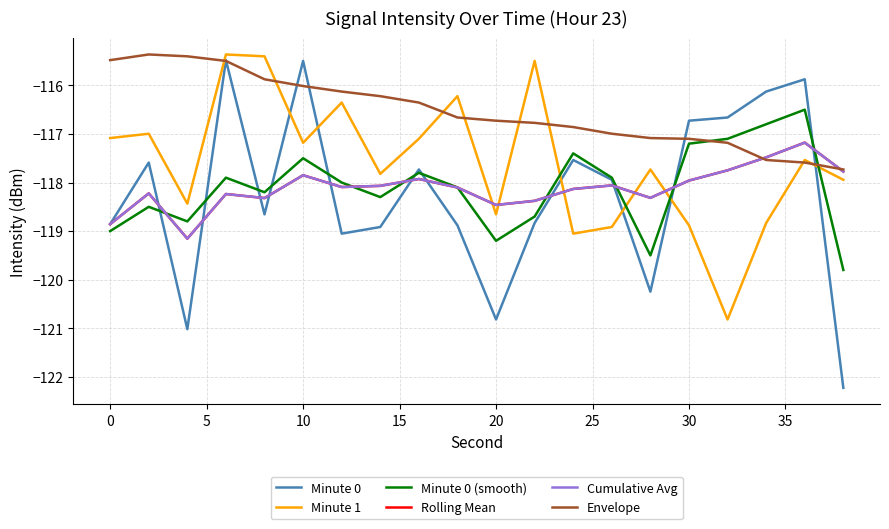

How many times do Minute 0 and Rolling Mean cross each other?

11